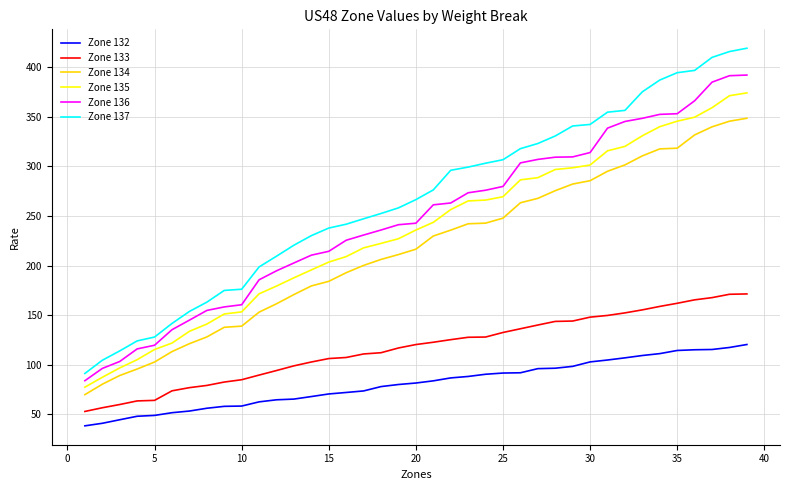

Which series has the widest spread of values?

Zone 137